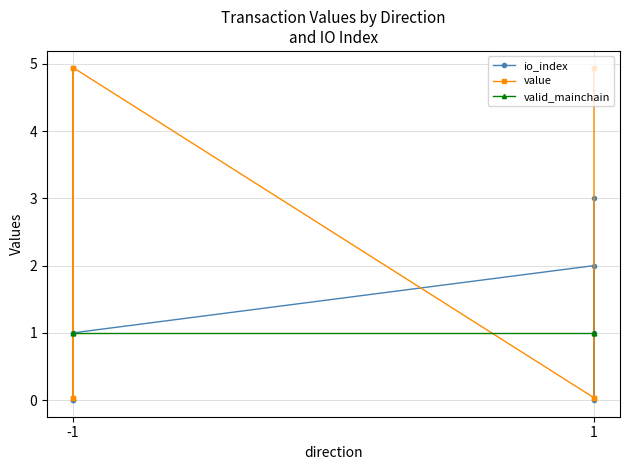

Which series changed the most between -1 and 1?

io_index